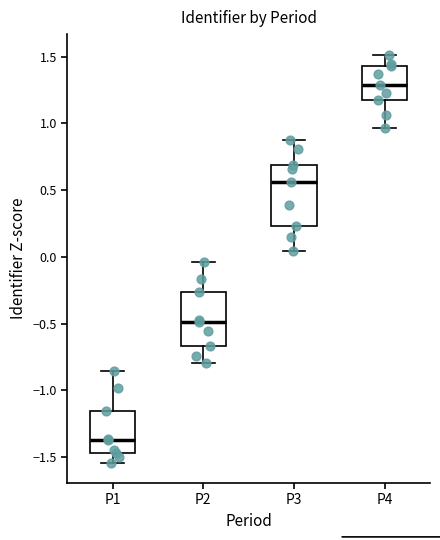

Reading left to right, transcribe this box plot: for each box, give where its median line is, the range the box spans, and where its two whiskers end, as read against the y-axis. The values are not printed on the chart, so give them approximately, as read against the axis.

P1: median -1.40, box -1.45 to -1.15, whiskers -1.55 to -0.85
P2: median -0.50, box -0.65 to -0.25, whiskers -0.80 to -0.05
P3: median 0.55, box 0.25 to 0.70, whiskers 0.05 to 0.90
P4: median 1.30, box 1.15 to 1.45, whiskers 0.95 to 1.50